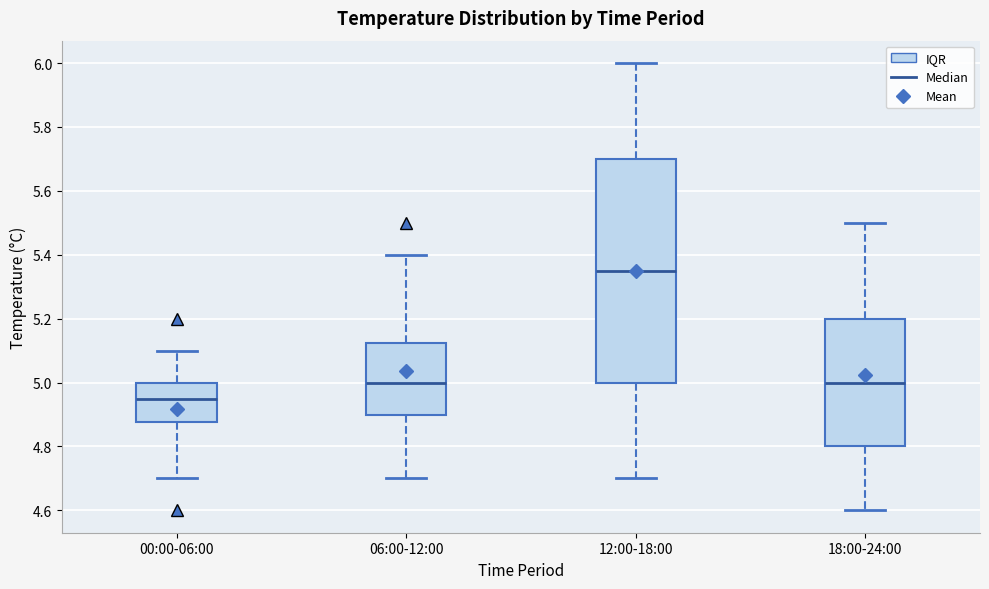

Reading left to right, transcribe this box plot: for each box, give where its median line is, the range the box spans, and where its two whiskers end, as read against the y-axis. The values are not printed on the chart, so give them approximately, as read against the axis.

00:00-06:00: median 4.96, box 4.88 to 5.00, whiskers 4.70 to 5.10
06:00-12:00: median 5.00, box 4.90 to 5.12, whiskers 4.70 to 5.40
12:00-18:00: median 5.36, box 5.00 to 5.70, whiskers 4.70 to 6.00
18:00-24:00: median 5.00, box 4.80 to 5.20, whiskers 4.60 to 5.50